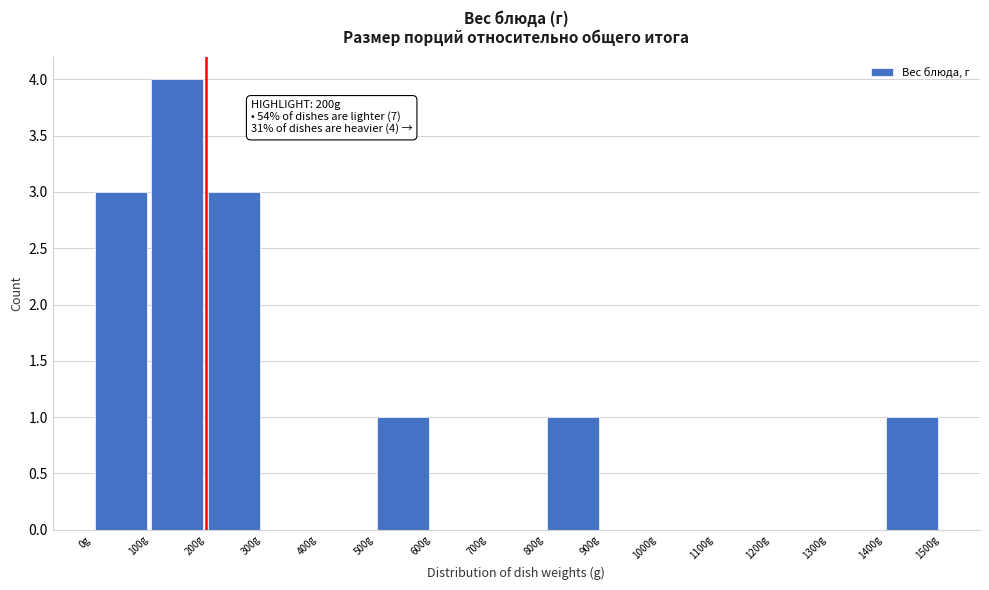

Which range on the x-axis has the tallest bar?

100 to 200